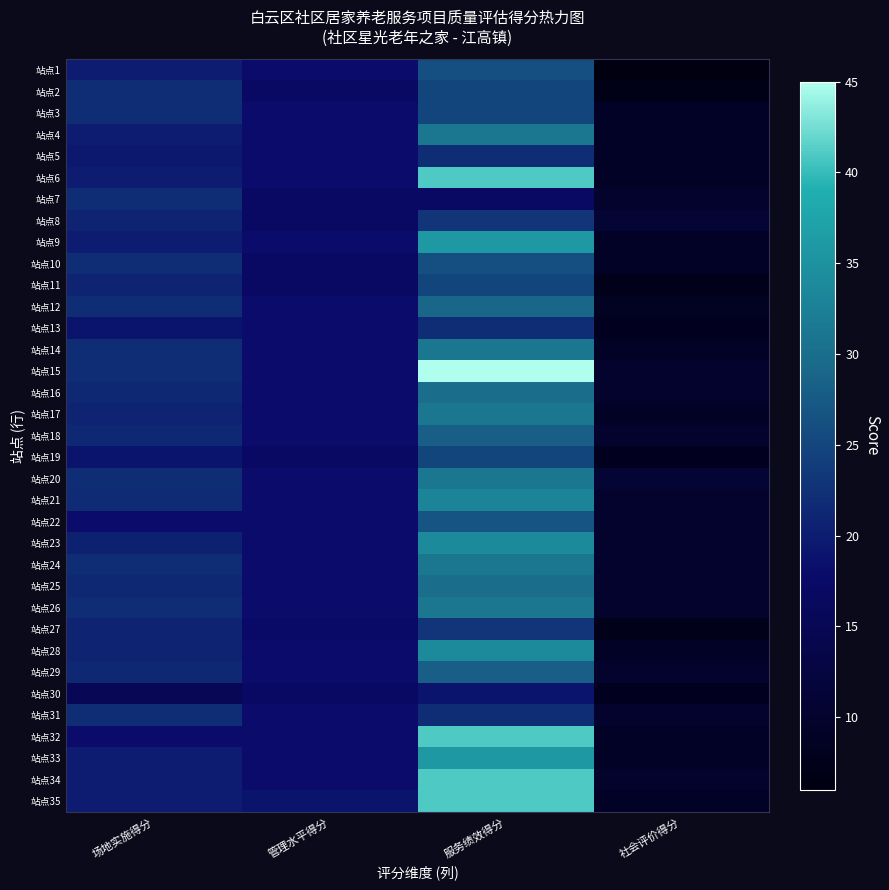

What is the greatest value displayed?

45.0